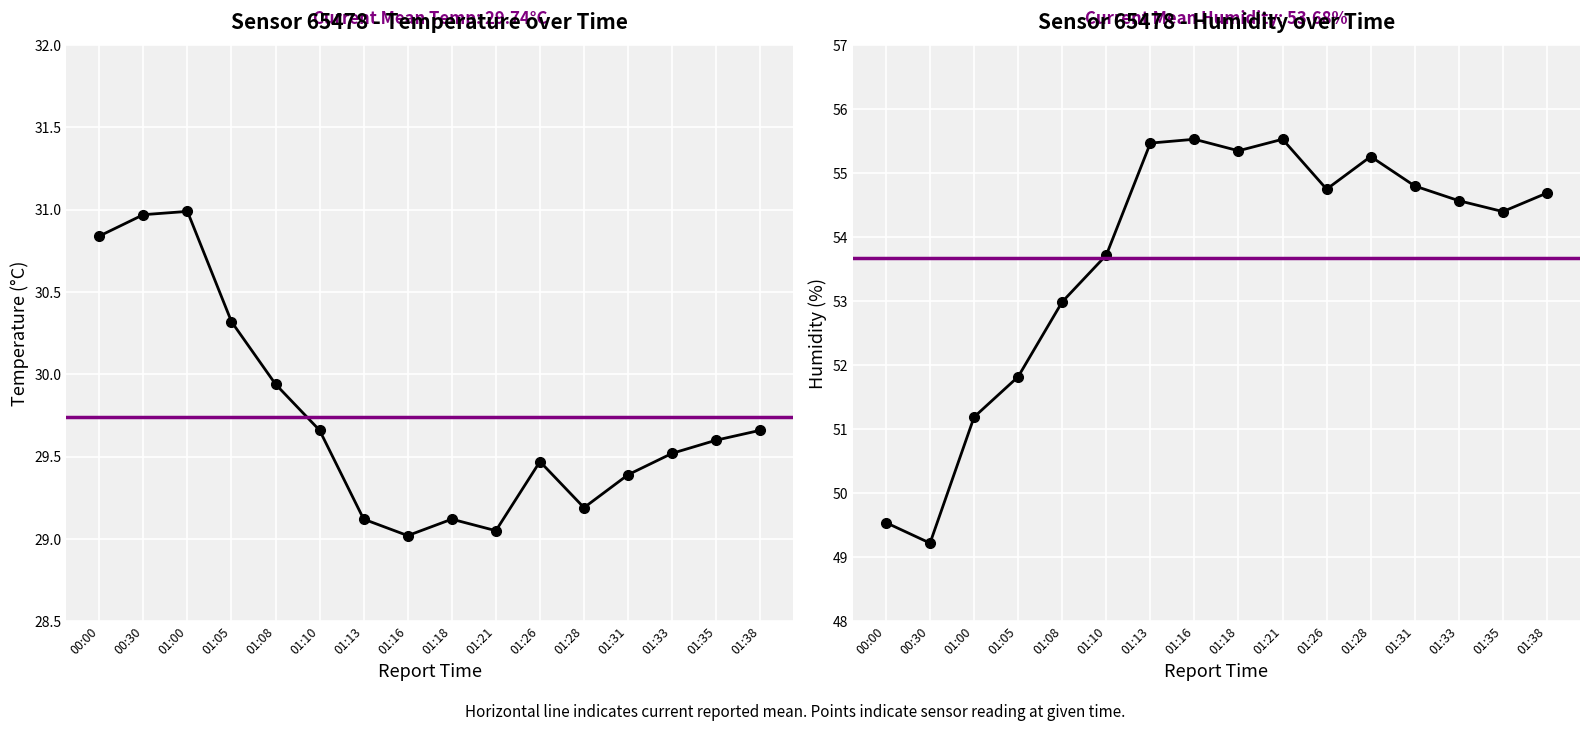

Read the temperature value at 01:31.

29.4